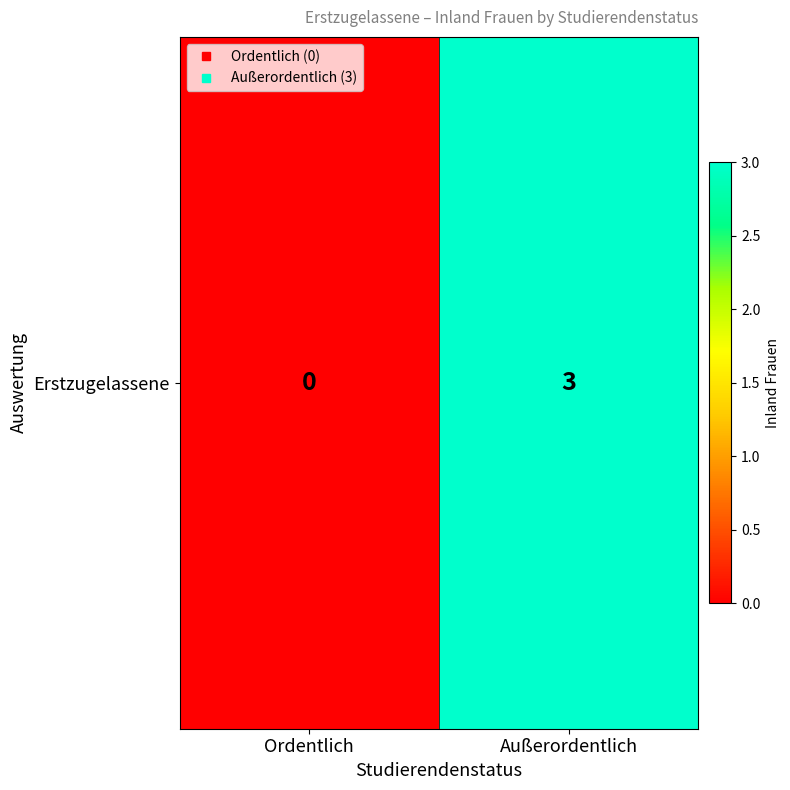

What is the difference between the values at Außerordentlich and Ordentlich?

3